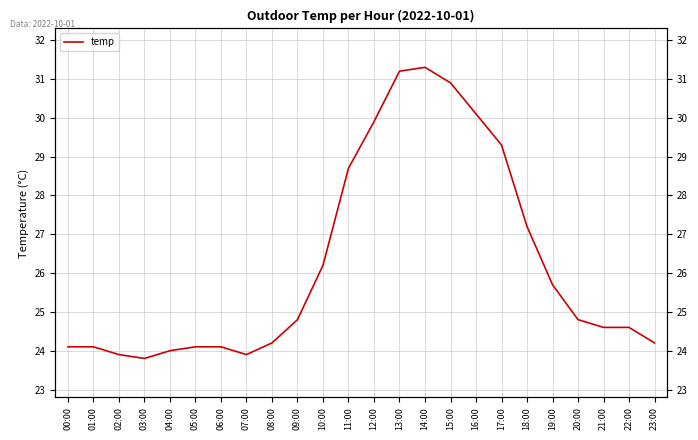

Which label corresponds to the smallest value in the chart?

03:00